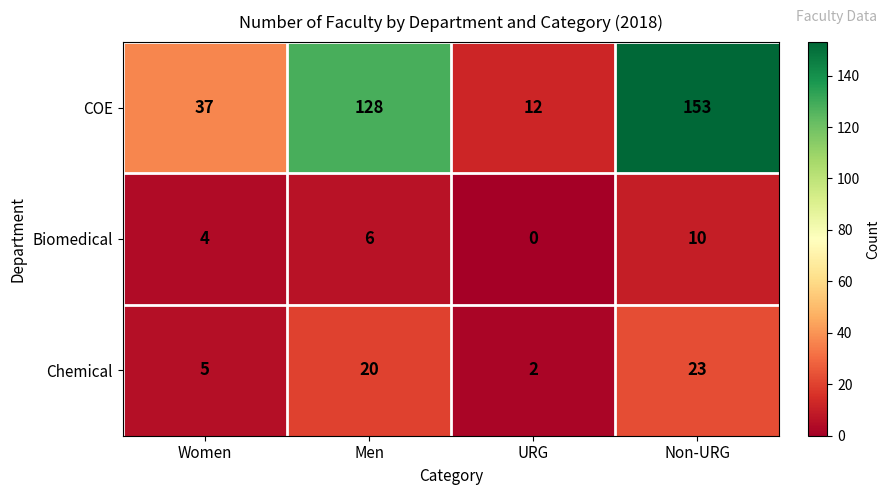

What is the difference between the highest and lowest values at Non-URG?

143